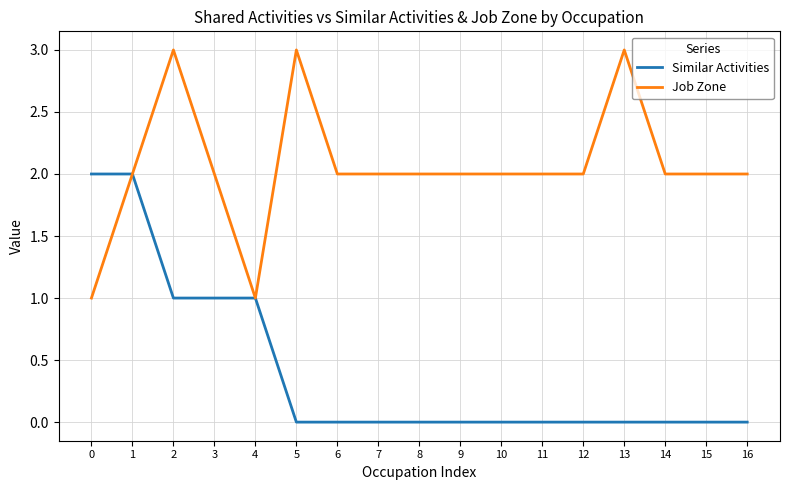

What is the maximum value shown in the chart?

3